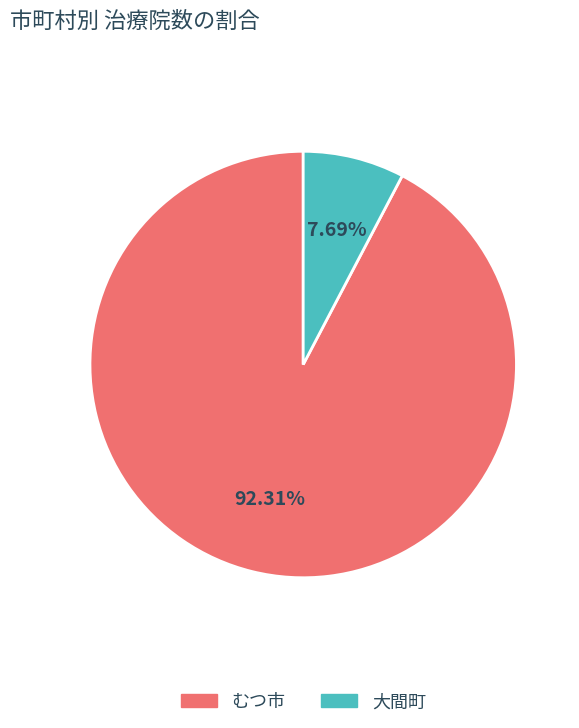

Rank the categories by value from highest to lowest.

むつ市, 大間町